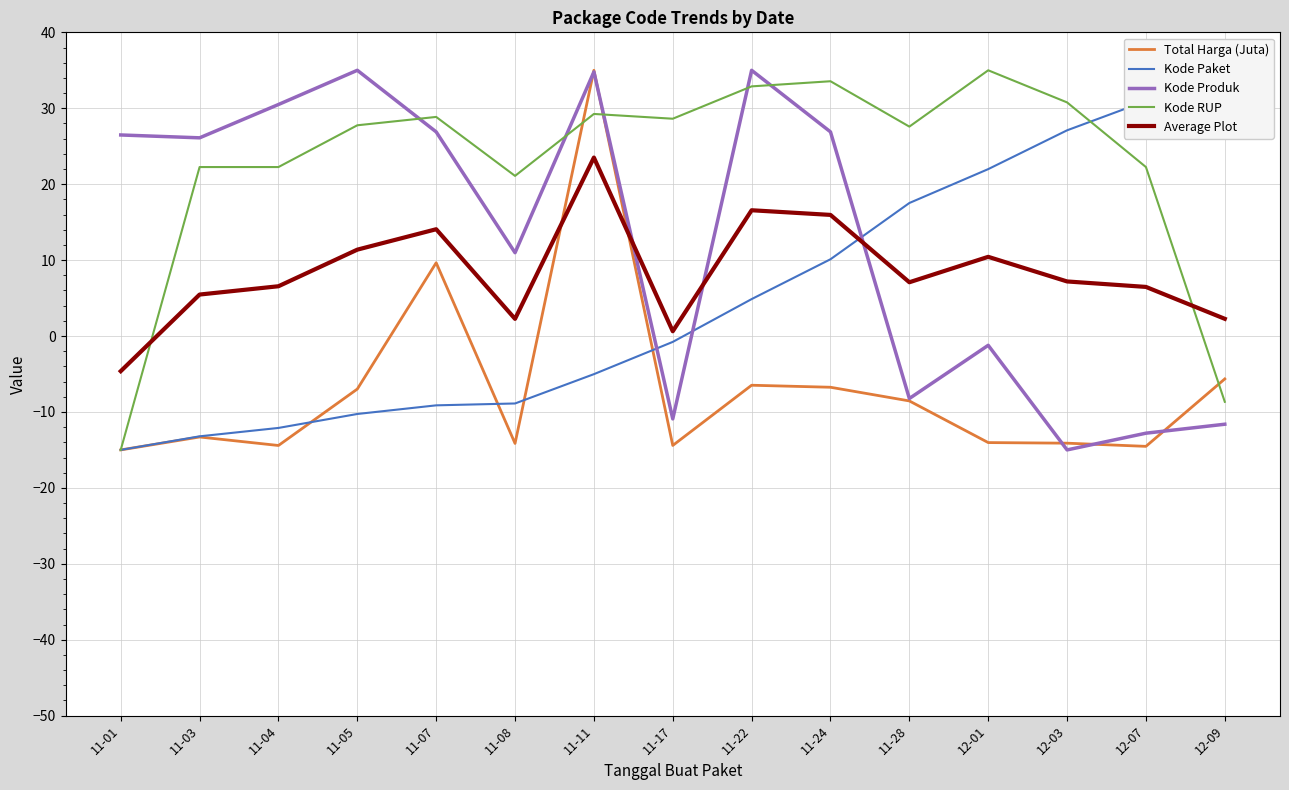

What is the label of the 14th point from the right?

11-03